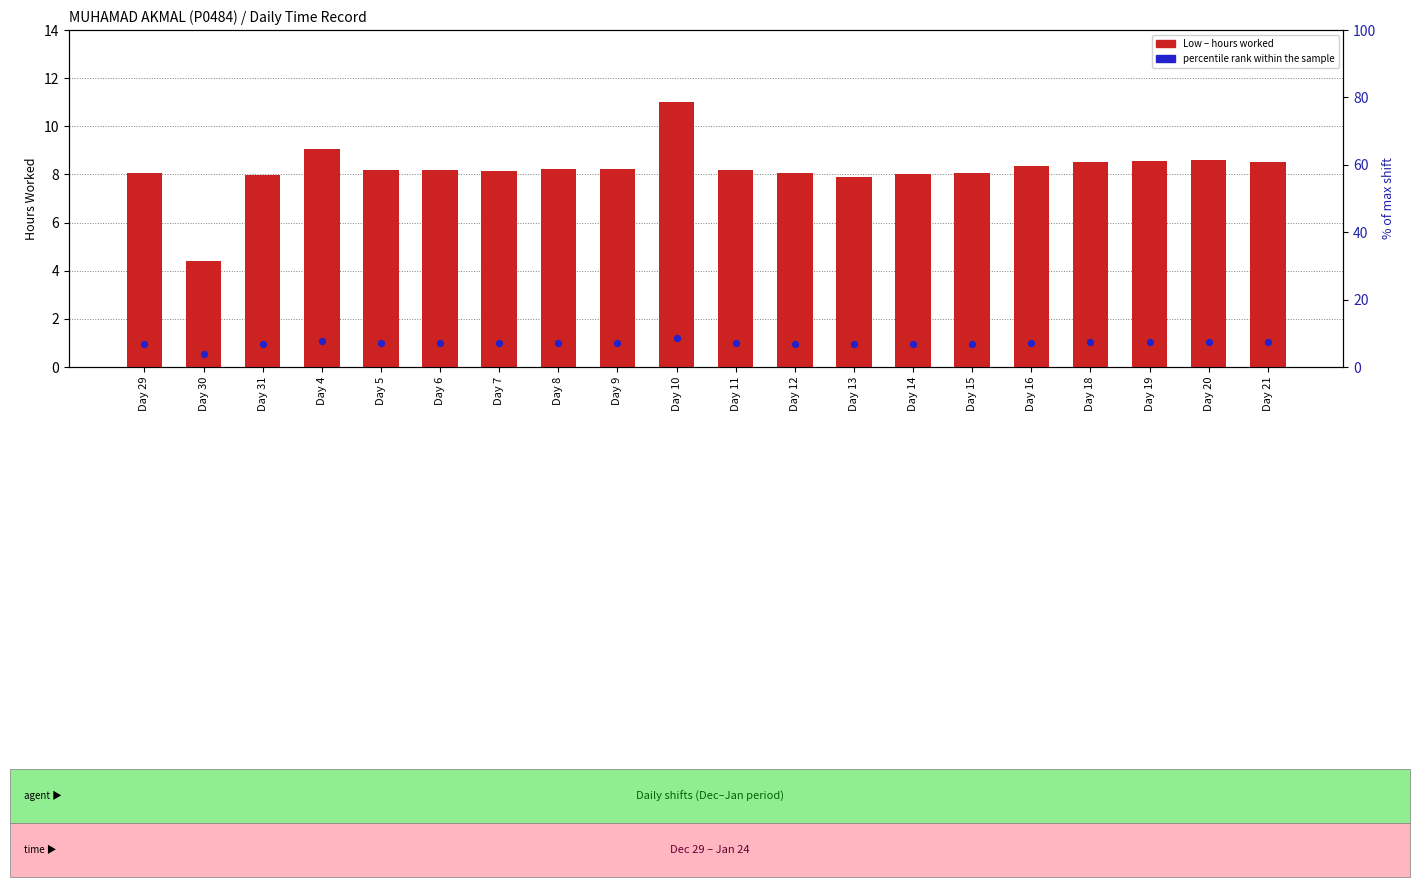

What is the total value across all series at Day 10?

12.2